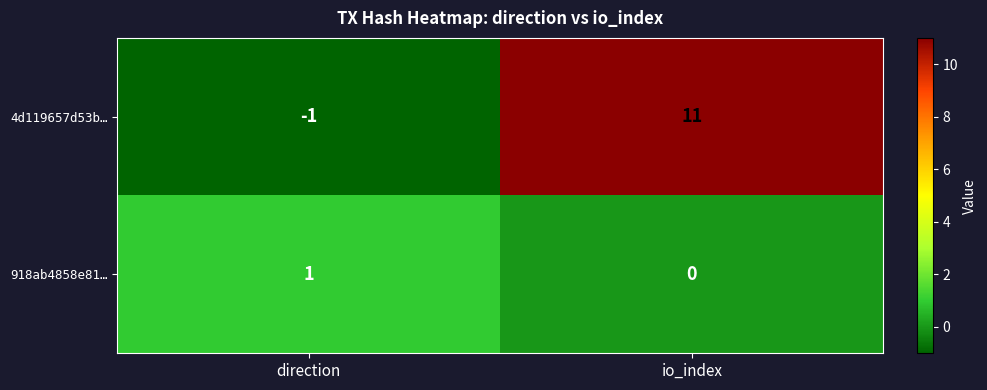

At how many categories does at least one series exceed 10?

1